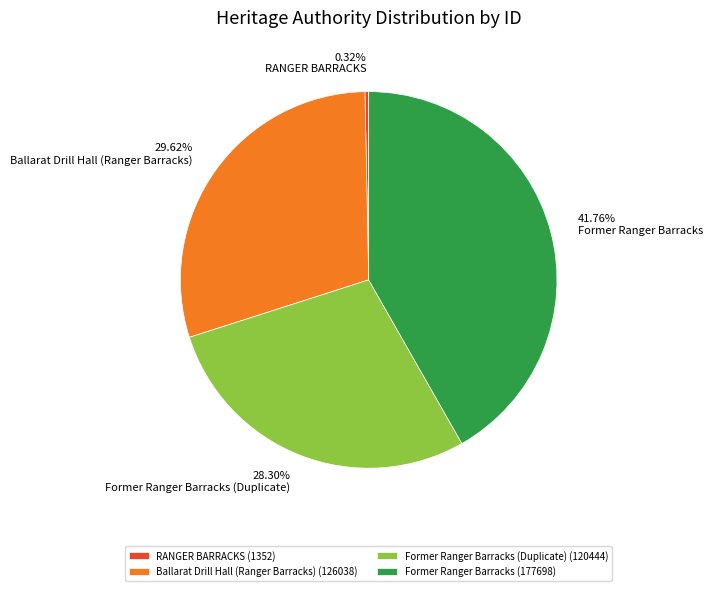

To the nearest percent, what is the difference between the largest and smallest slice percentages?

41%